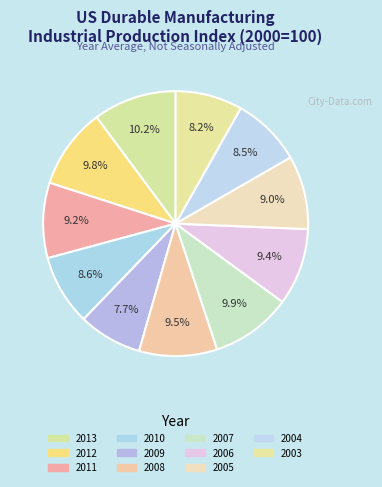

To the nearest percent, what portion does 2008 represent?

10%